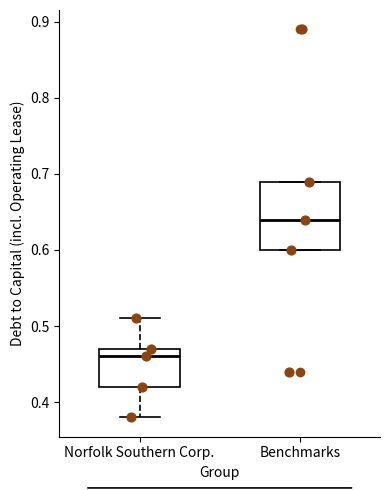

Which box has the lowest median line?

Norfolk Southern Corp.